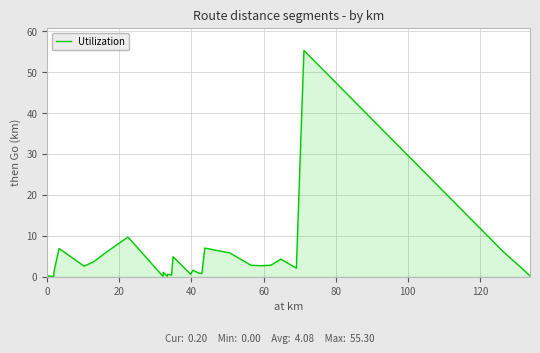

What is the difference between the maximum and minimum values?

55.3